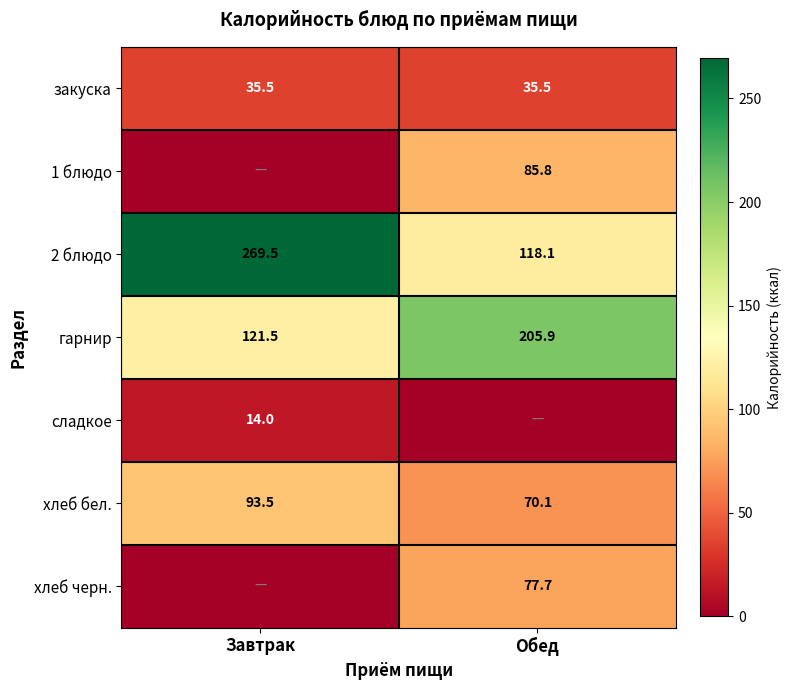

At how many categories does at least one series exceed 221?

1